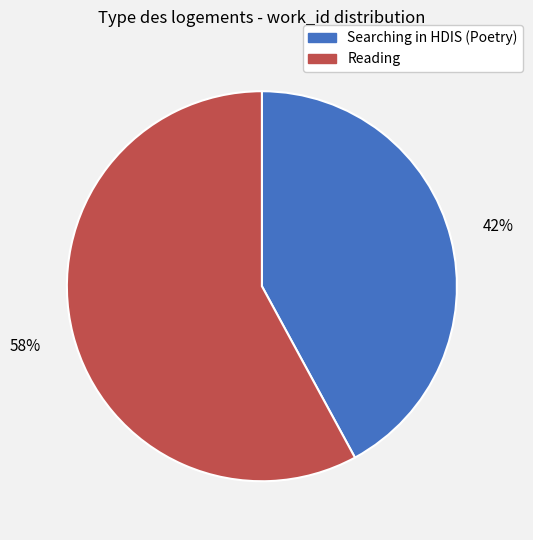

Does any single category account for the majority?

Yes